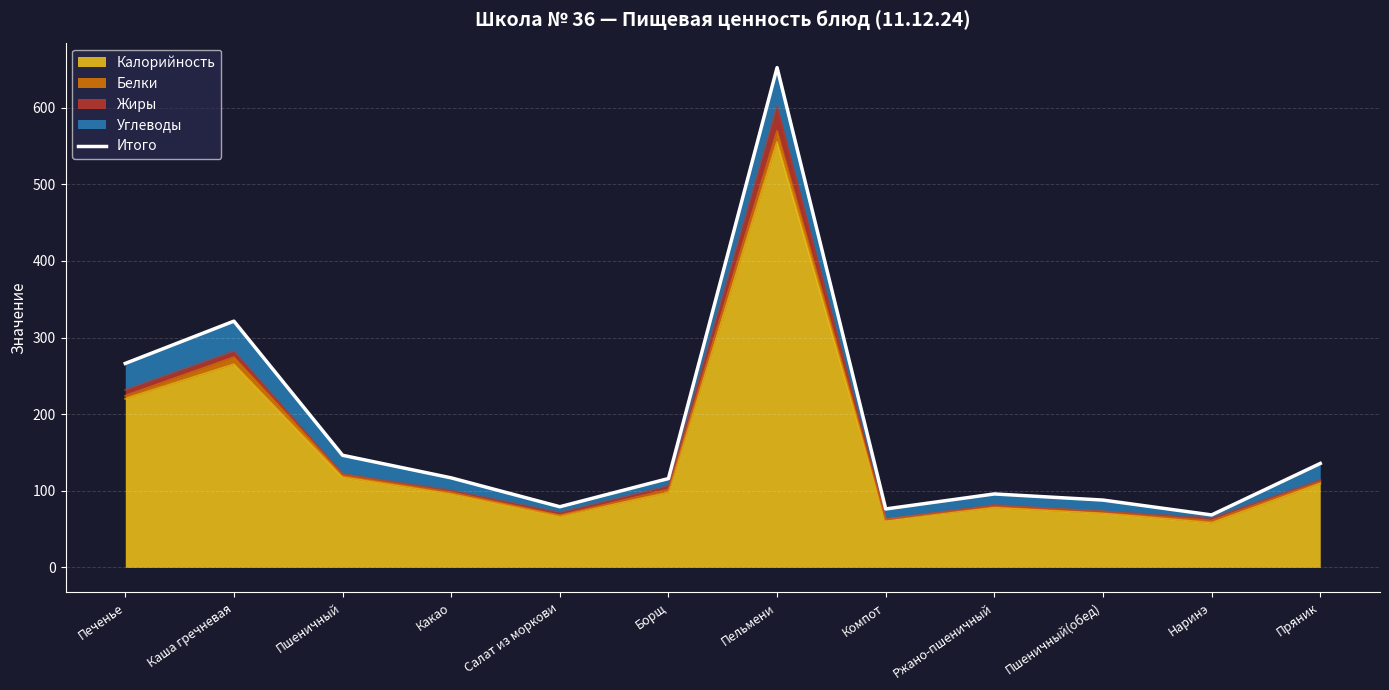

List the labels in order of value, smallest first.

Наринэ, Компот, Салат из моркови, Пшеничный(обед), Ржано-пшеничный, Борщ, Какао, Пряник, Пшеничный, Печенье, Каша гречневая, Пельмени